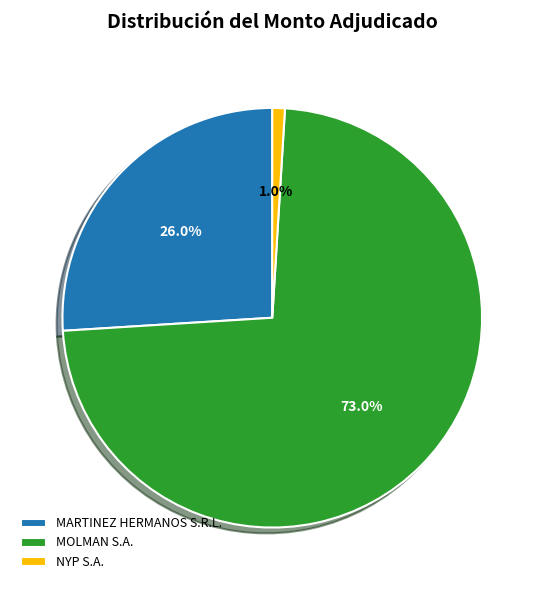

How much of the chart is everything except NYP S.A.?

99.0%